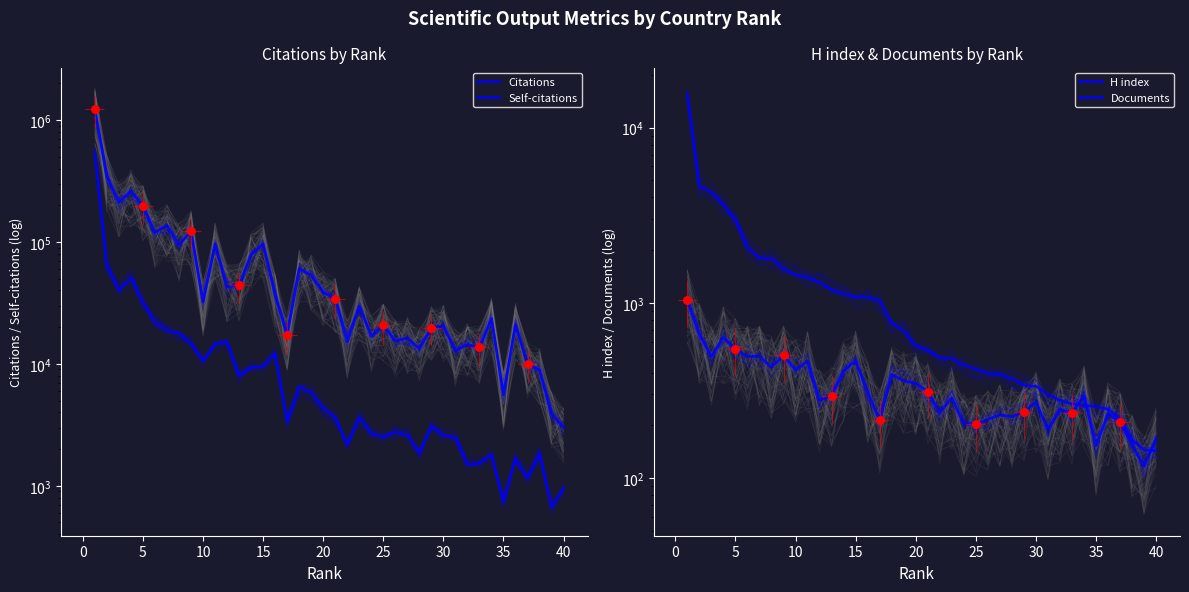

Which series contains the lowest Y value?

H index